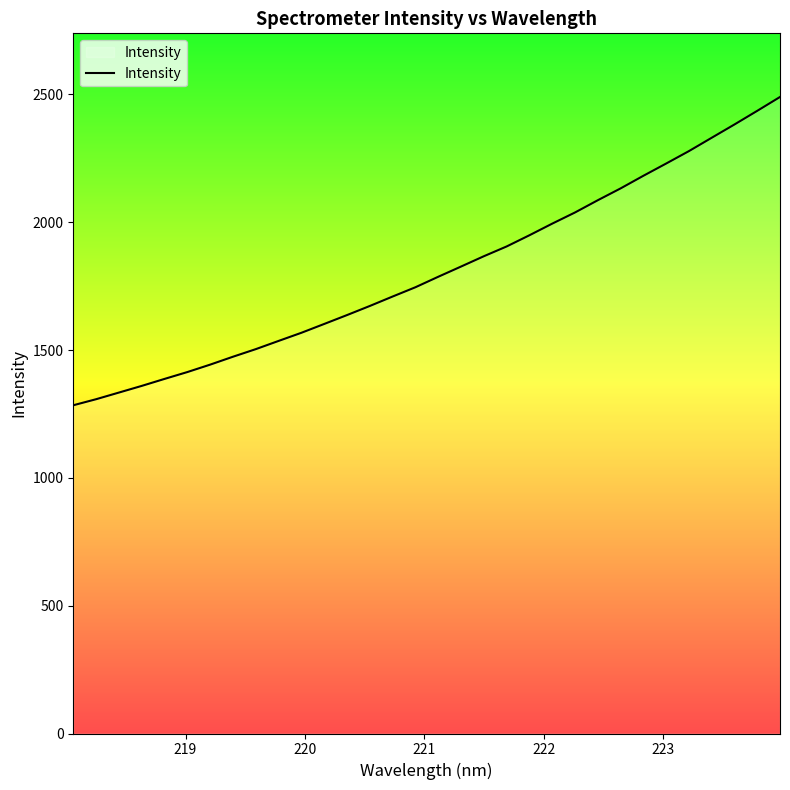

What is the difference between the maximum and minimum values?

1206.0